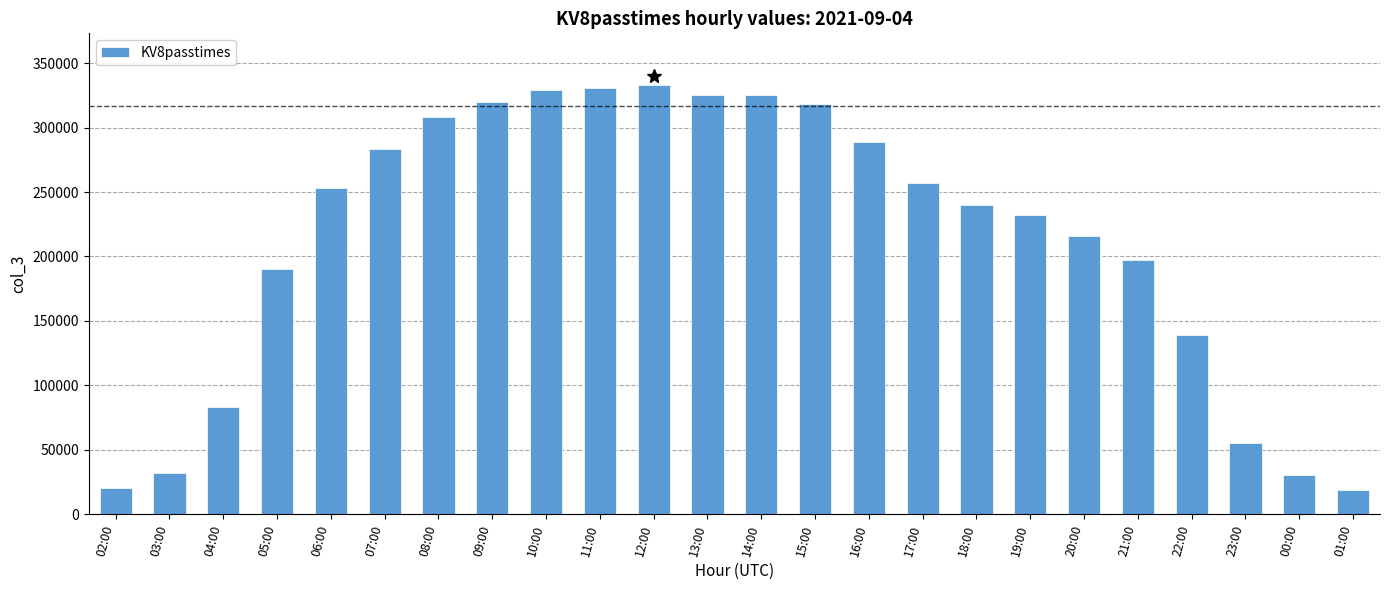

What is the label of the 12th bar from the left?

13:00